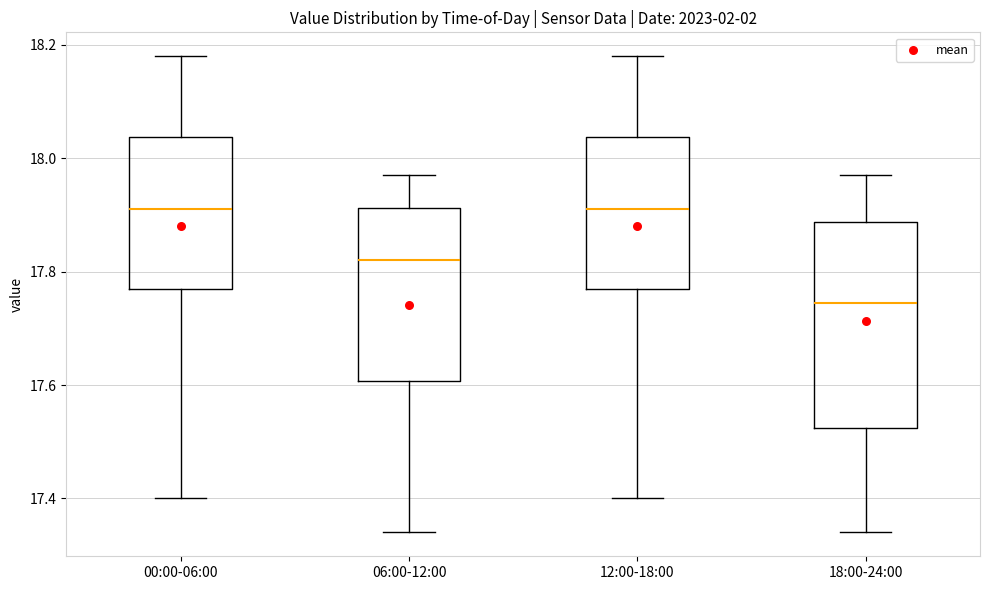

Comparing the boxes themselves (not the whiskers), which one is the tallest?

18:00-24:00